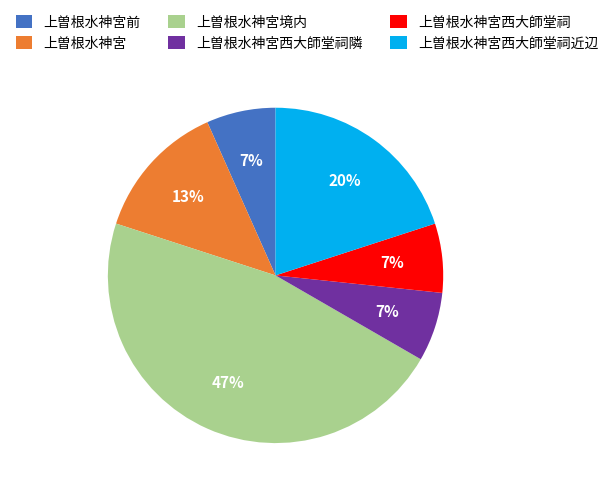

To the nearest percent, what portion does 上曽根水神宮西大師堂祠隣 represent?

7%